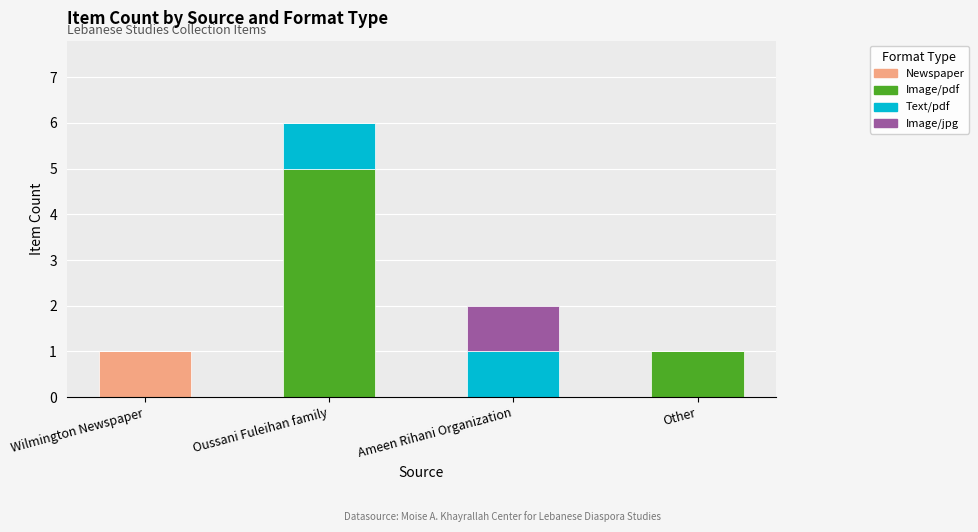

The value of Newspaper at Other is 0. True or false?

True